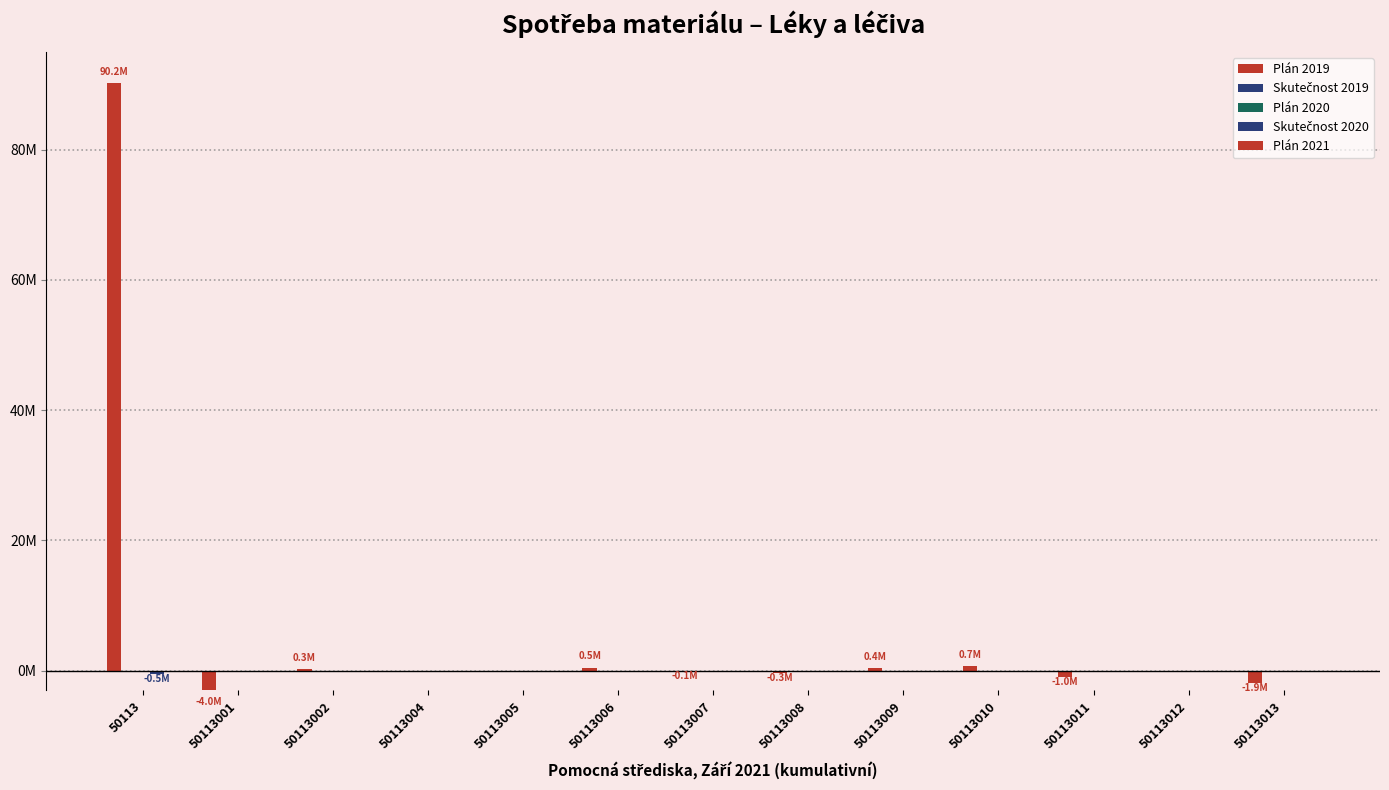

Which series has the largest total across all categories?

Plán 2019